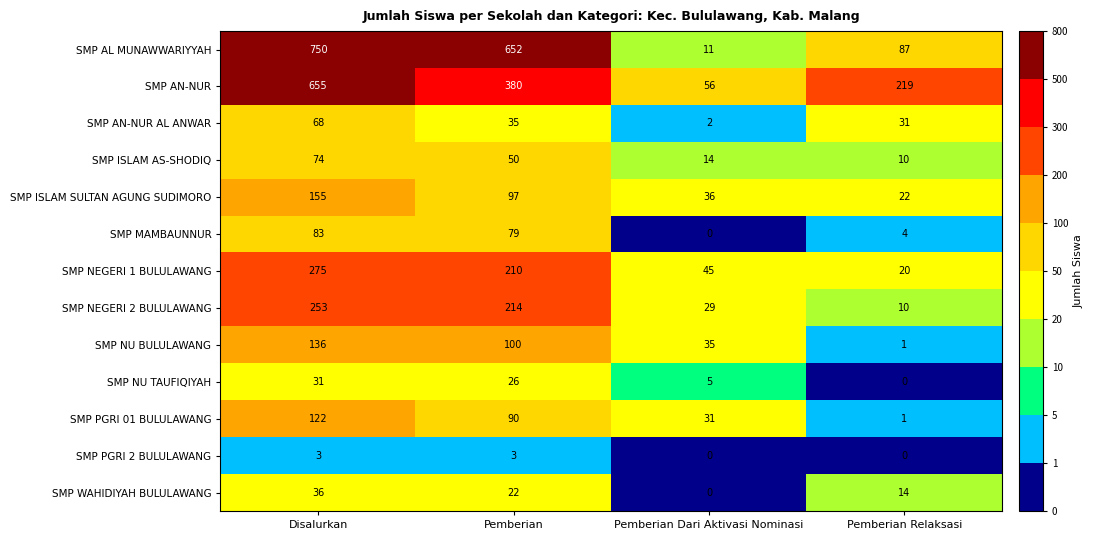

What is the total value across all series at Pemberian?

1958